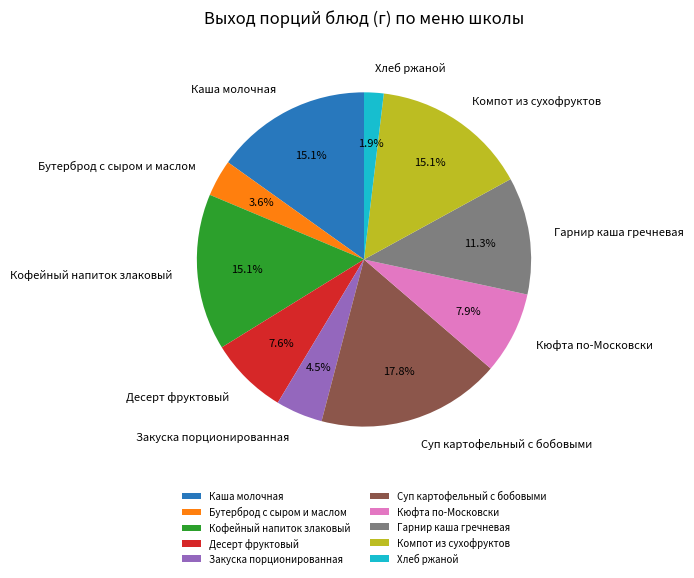

Combined, do Хлеб ржаной and Гарнир каша гречневая account for over 50%?

No